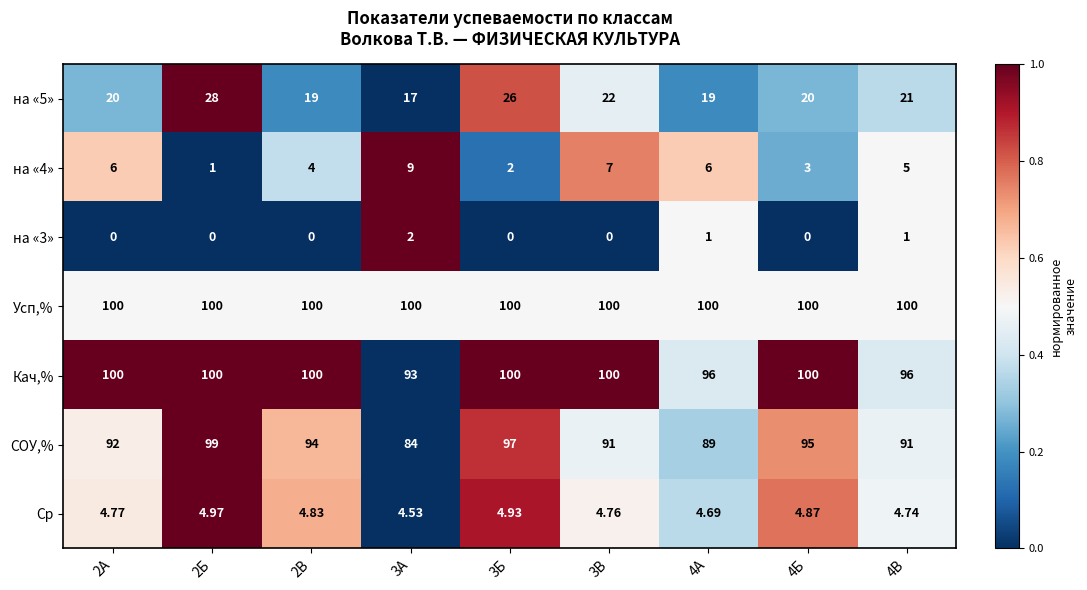

Is the value of Ср at 3Б greater than the value of на «5» at 2А?

No